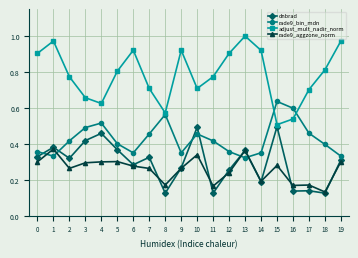

How many data points does each series have?

20